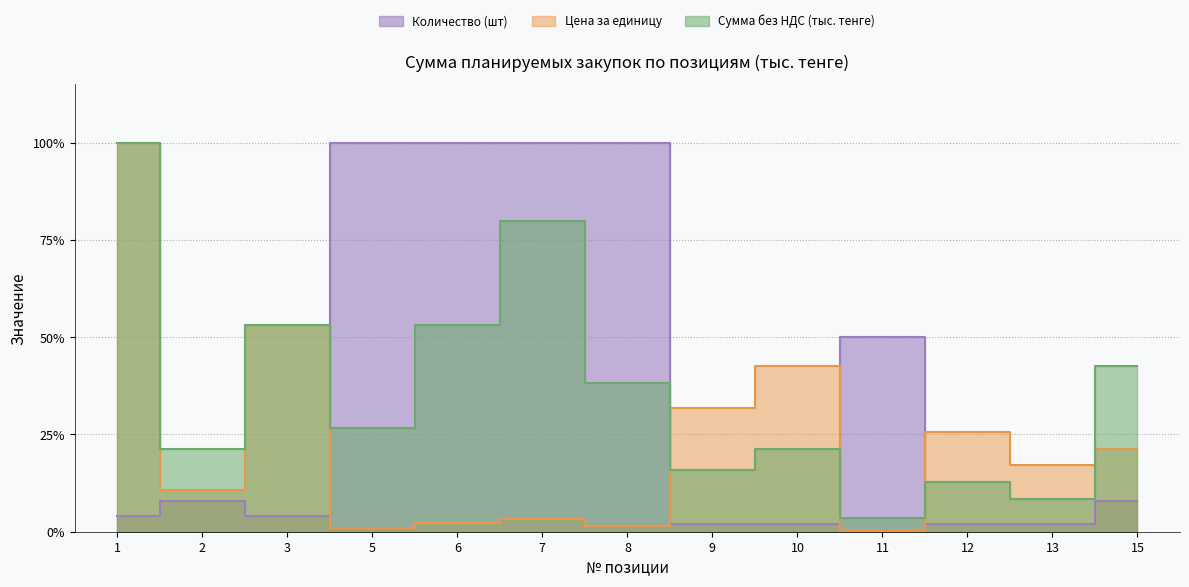

How many distinct data groups are displayed?

3